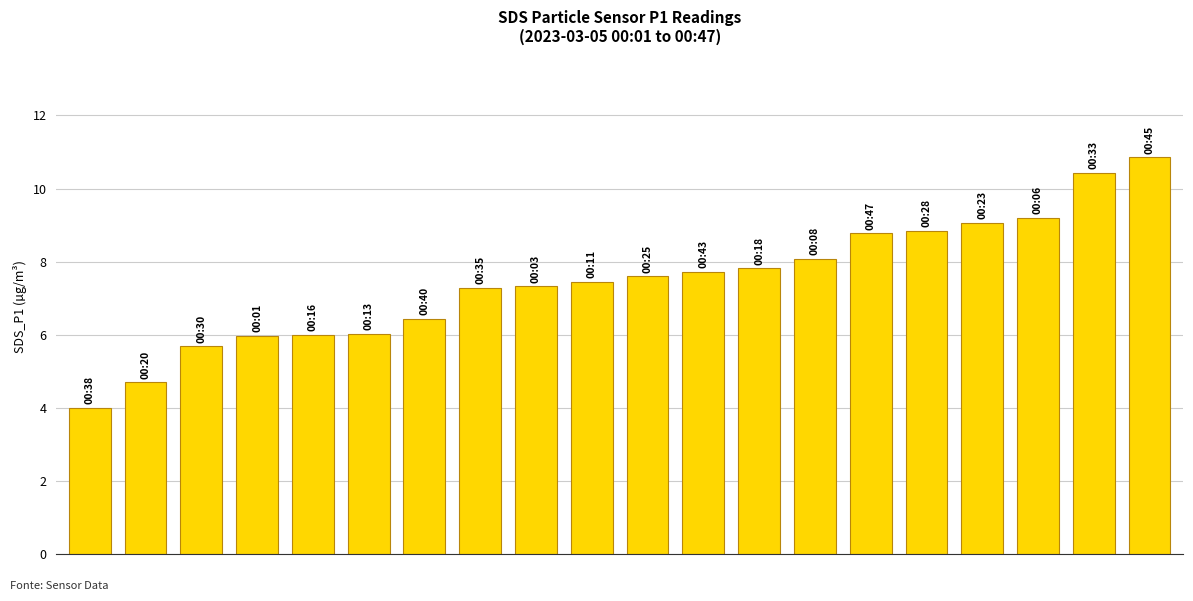

Count the number of values greater than 7.

13